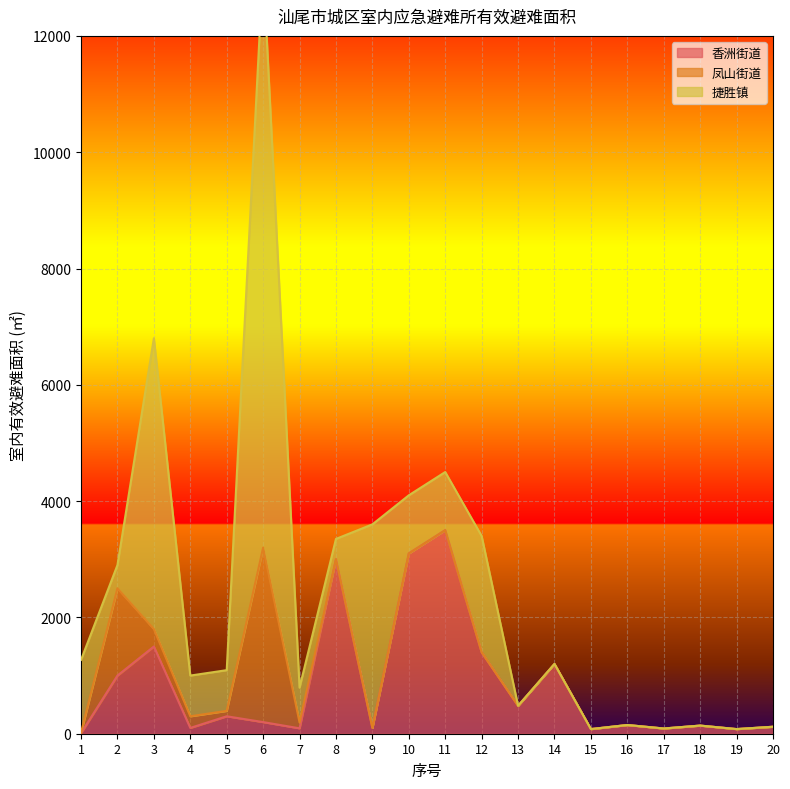

The value of 香洲街道 at 14 is 1672. True or false?

False